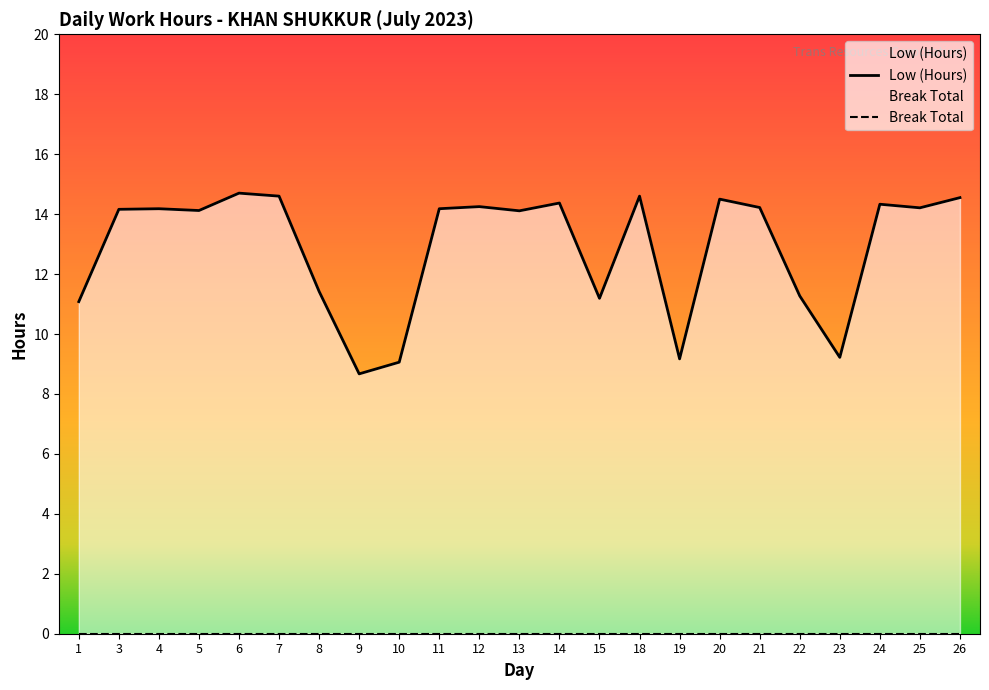

Which category has the lowest value across all series?

9